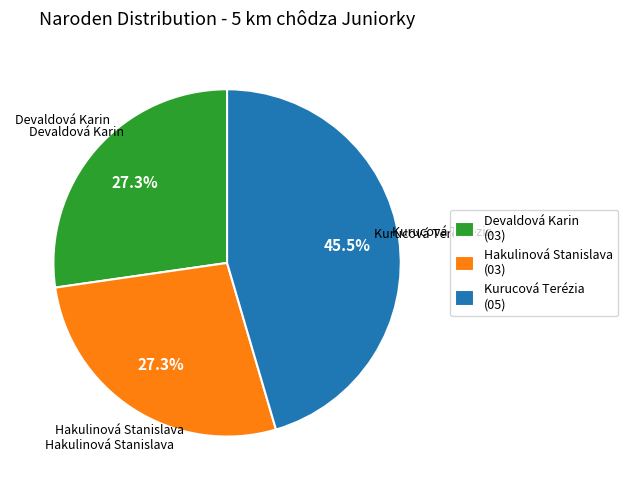

Is there a majority slice in this chart?

No